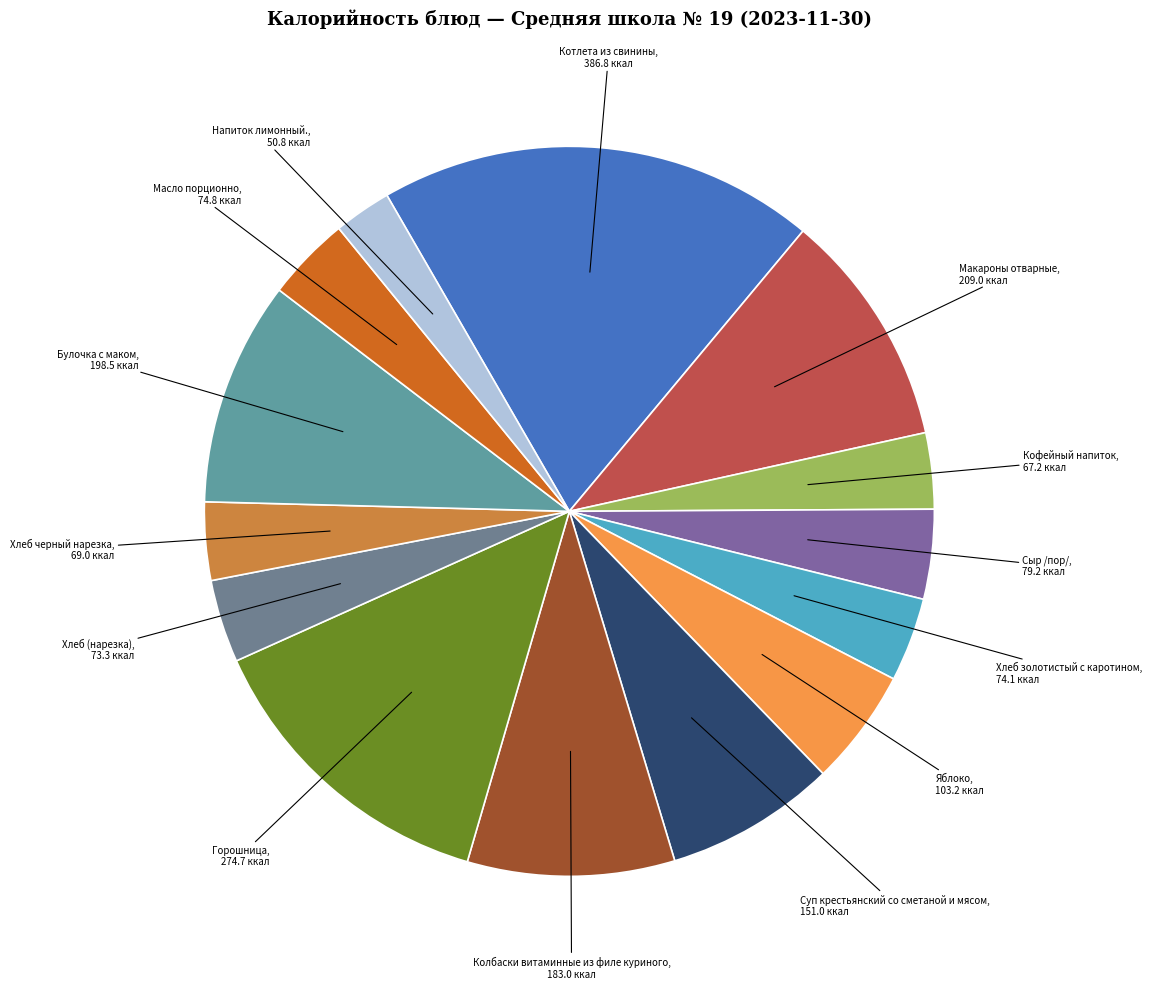

Approximately how many times larger is the value at Булочка с маком compared to Напиток лимонный.?

3.9